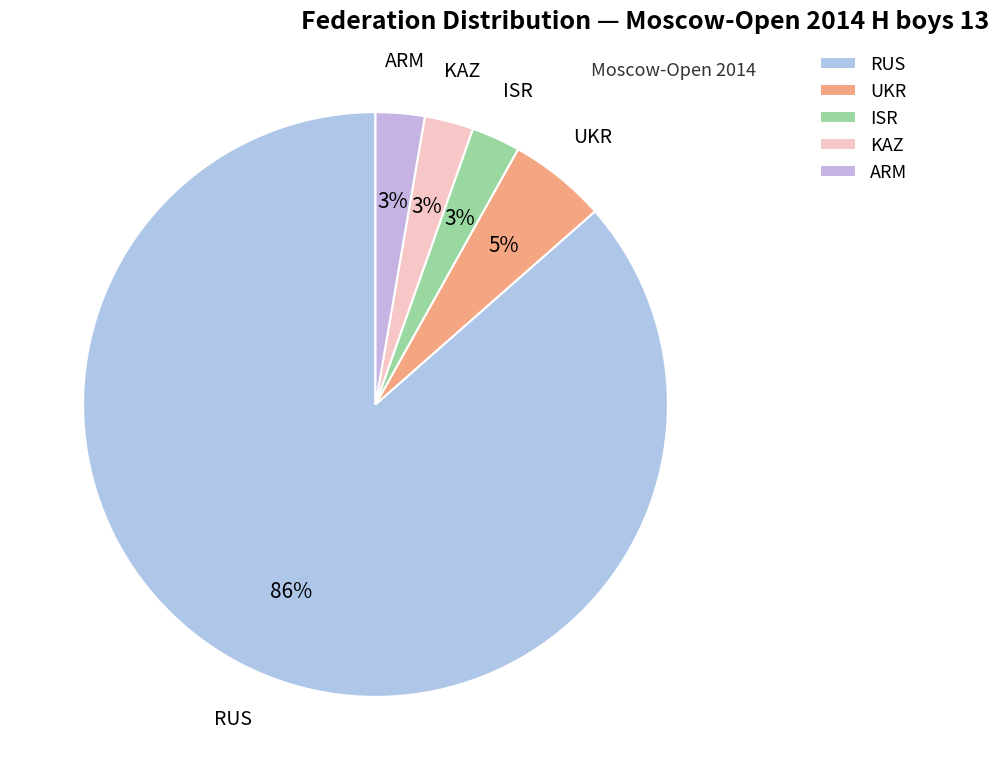

Between UKR and ISR, which is larger?

UKR